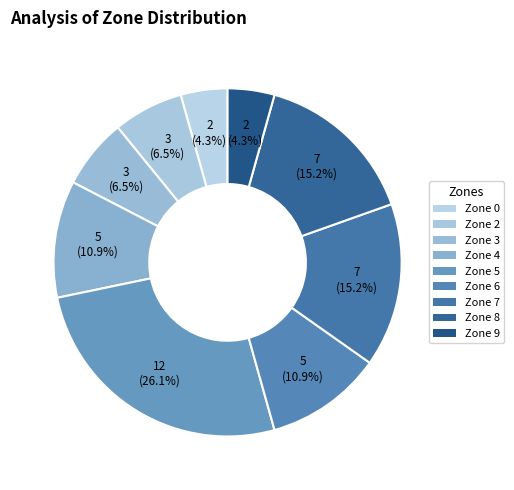

Is there a majority slice in this chart?

No